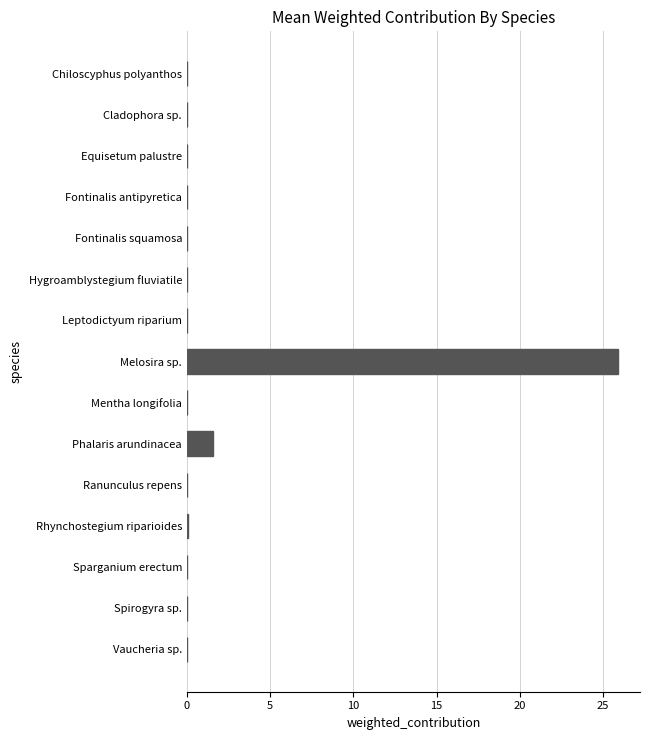

Which label corresponds to the largest value in the chart?

Melosira sp.